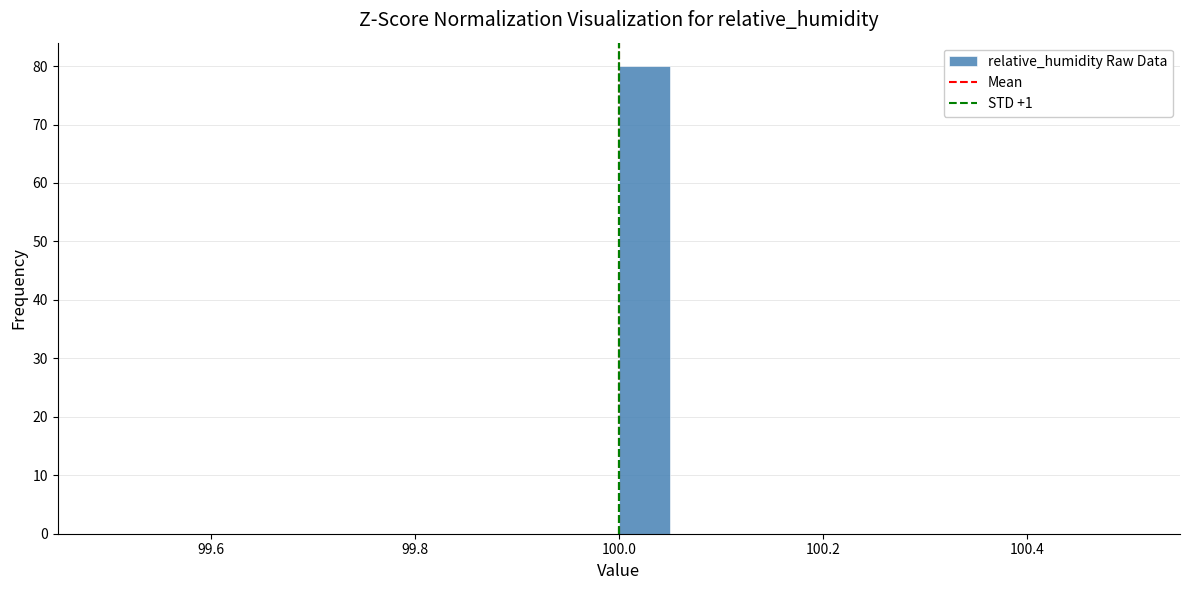

Read against the x-axis, roughly where is the centre of the tallest bar?

100.02